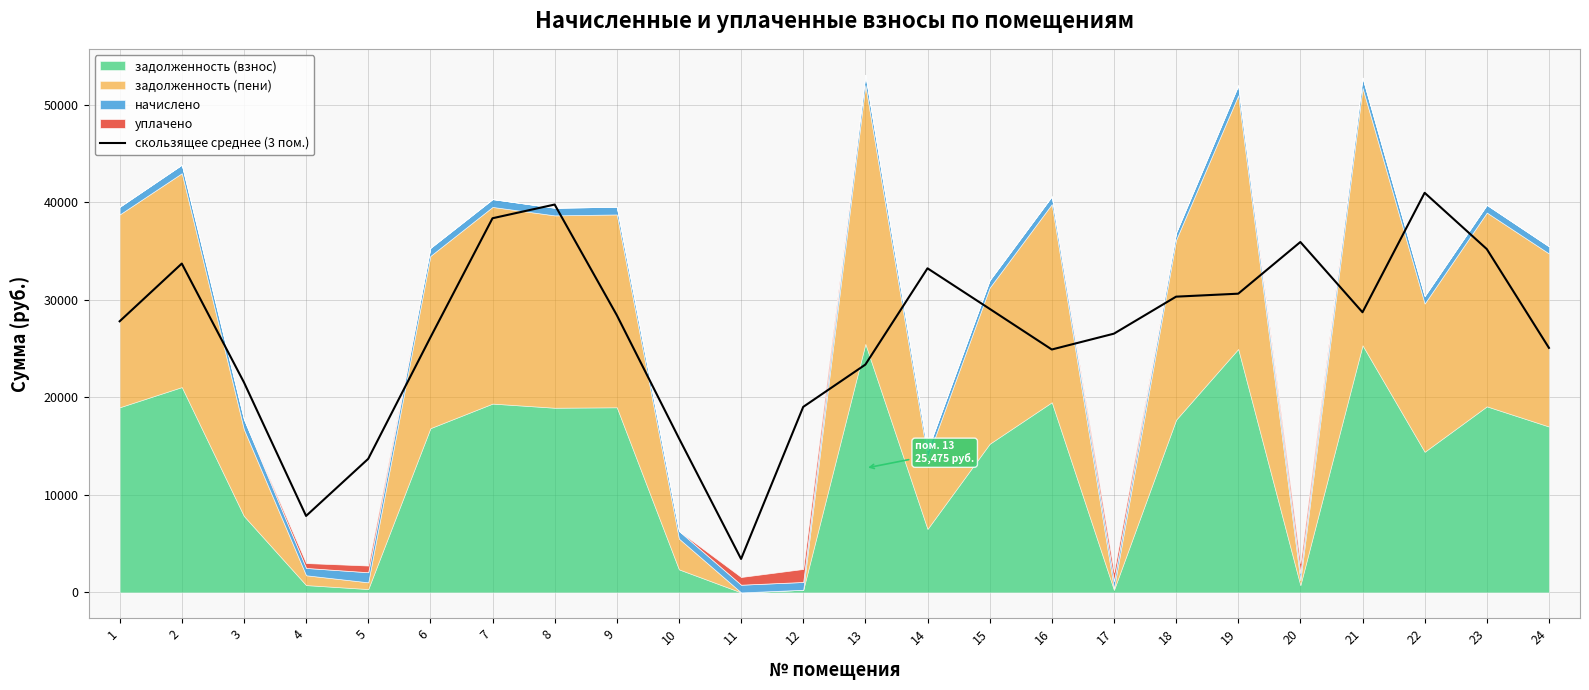

The value of скользящее среднее (3 пом.) at 22 is 72876.4. True or false?

False